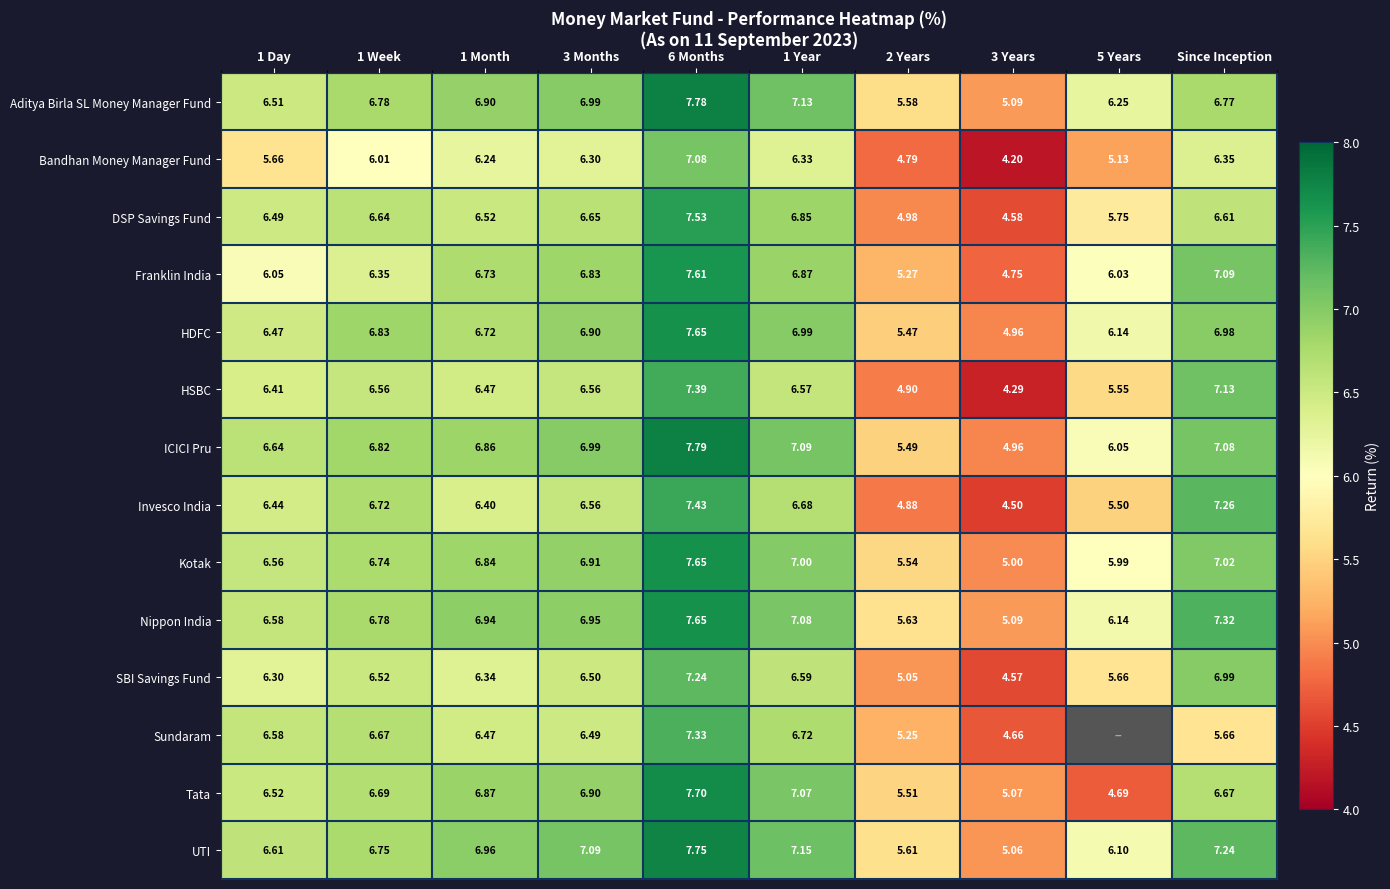

How many data points does each series have?

10